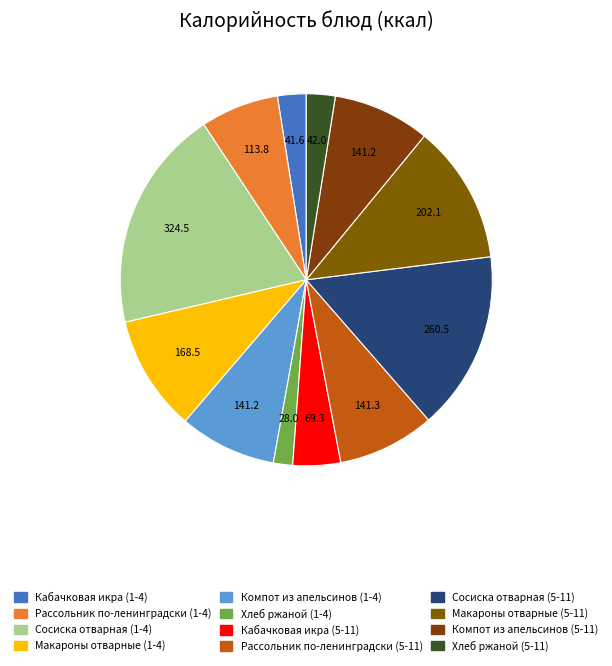

How many slices are in this pie chart?

12